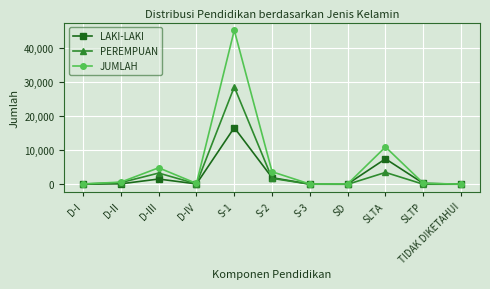

Which series has the largest total across all categories?

JUMLAH